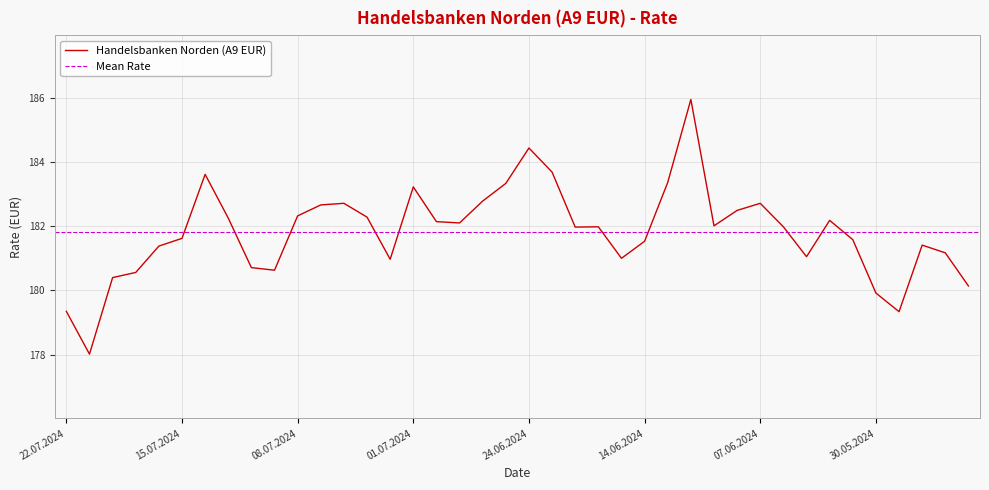

How many lines are shown in the chart?

1